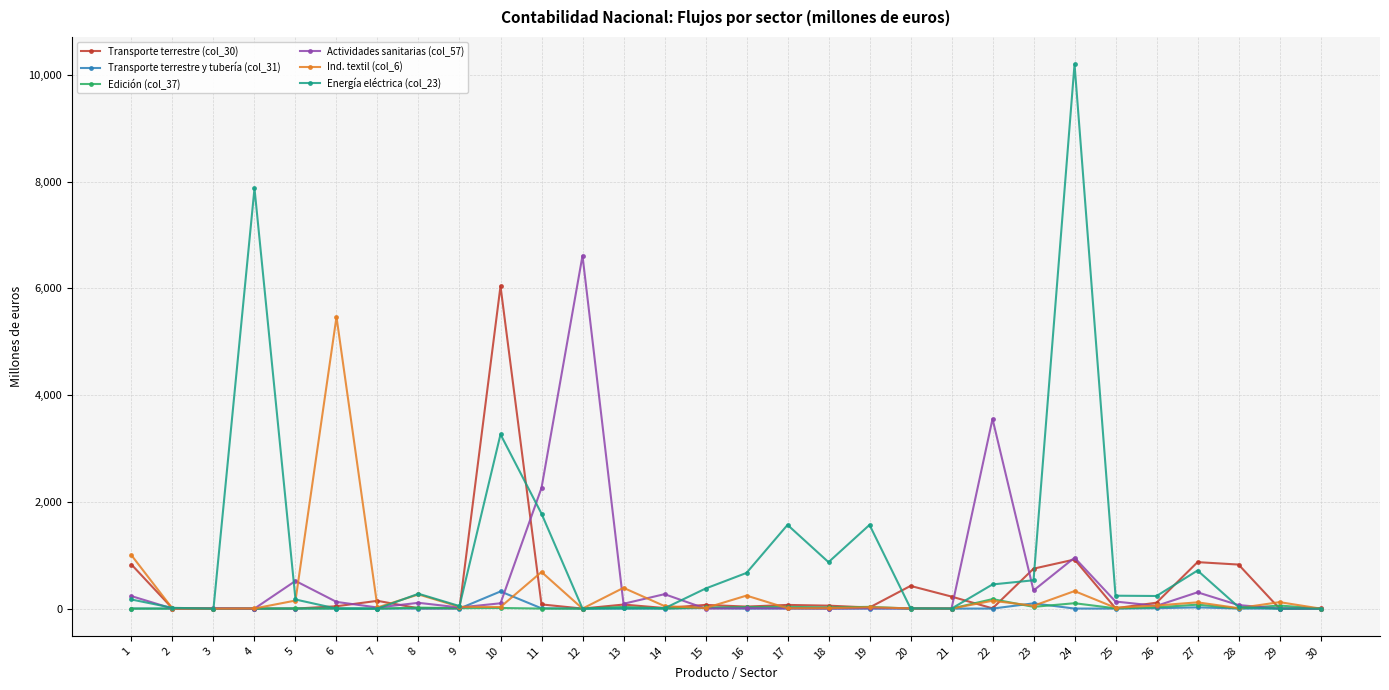

How many distinct data groups are displayed?

6